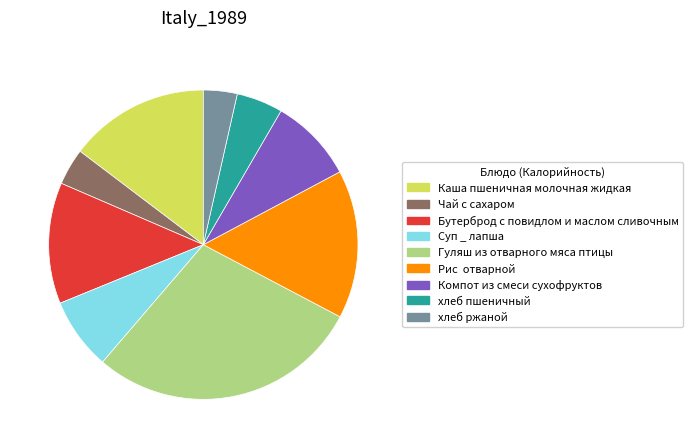

Approximately how many times larger is the value at хлеб пшеничный compared to Суп _ лапша?

0.6